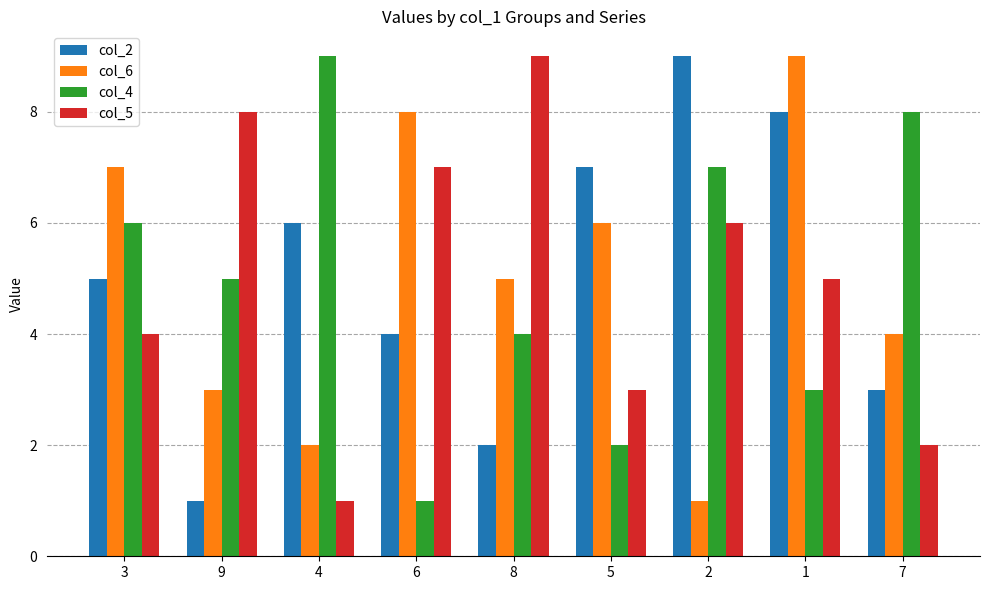

Are the bars horizontal?

No